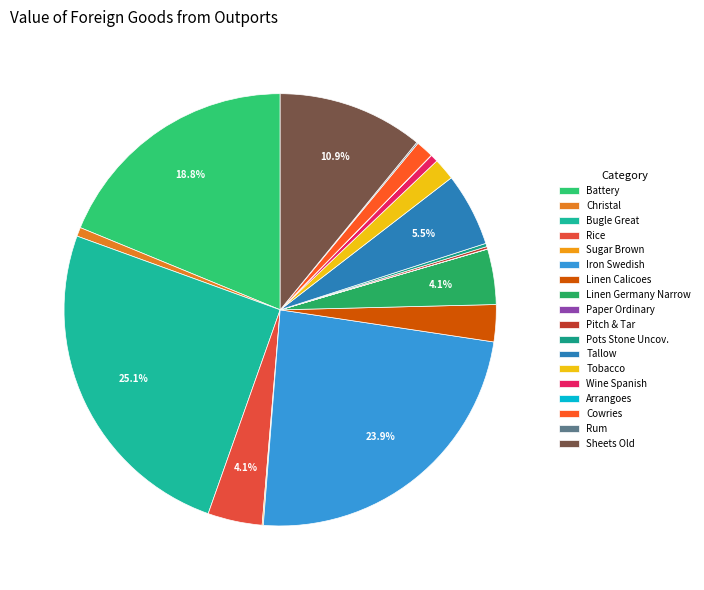

To the nearest percent, what is the average slice percentage?

6%